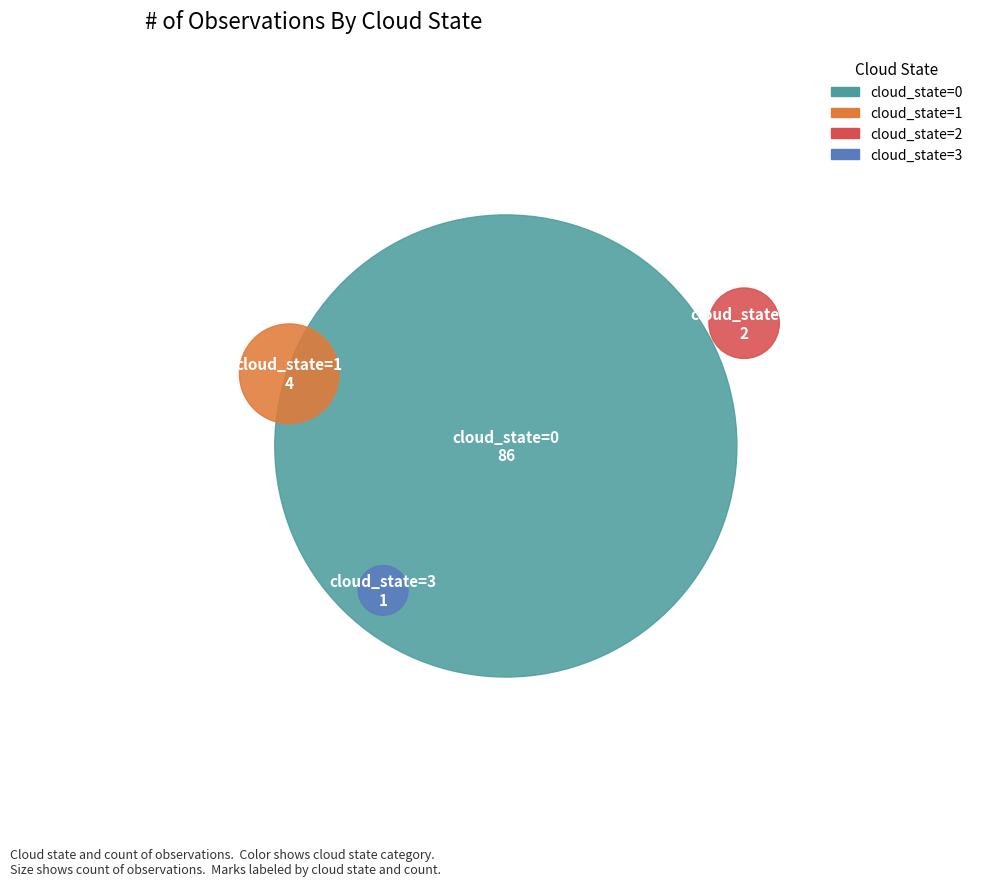

To the nearest percent, what portion does cloud_state=2 represent?

2%